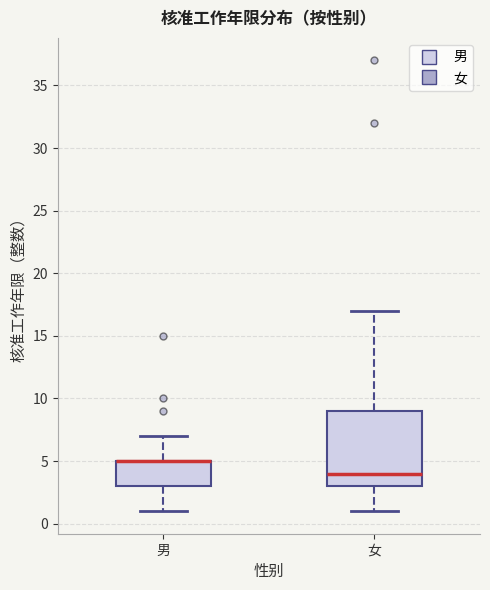

Where is the lower edge of the box for 男 on the y-axis? The values are not printed on the chart, so give them approximately, as read against the axis.

3